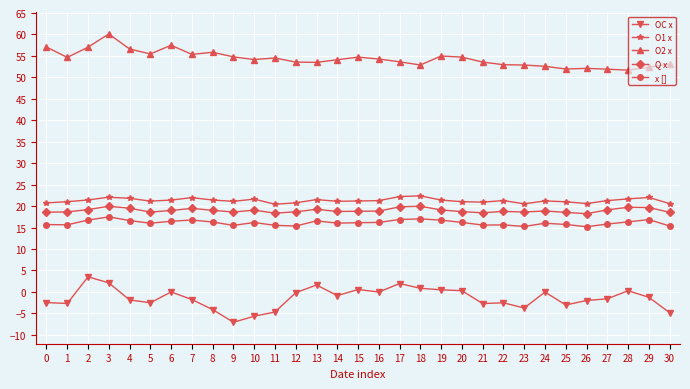

At 27, list the series in order from smallest to largest.

OC x, x [], Q x, O1 x, O2 x